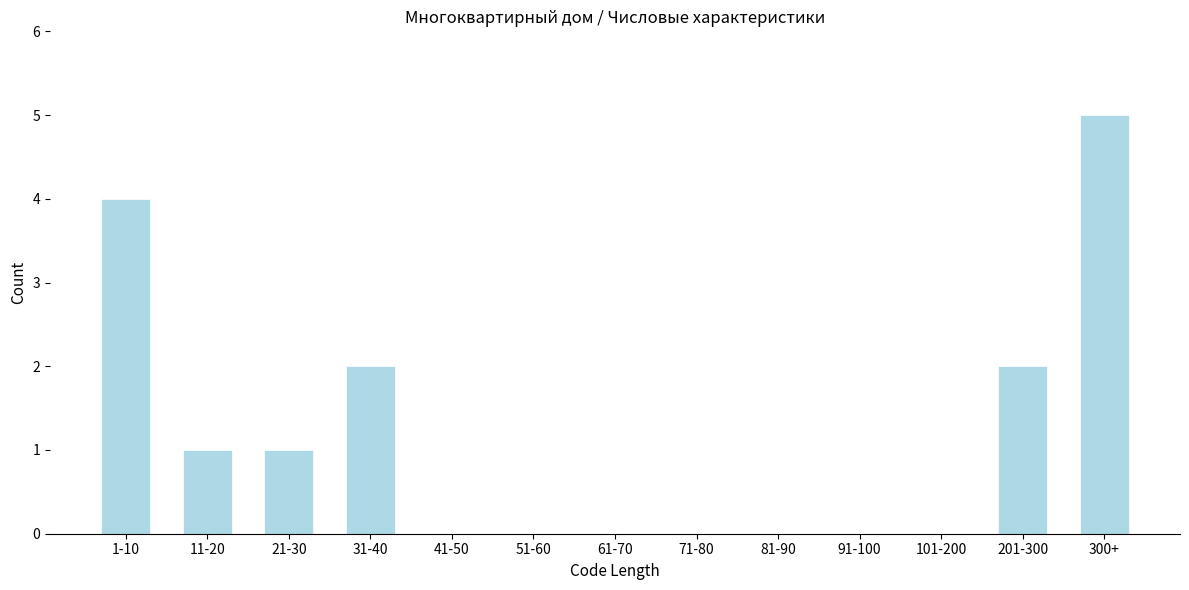

Reading left to right, extract all data points from this chart.

1-10=4	11-20=1	21-30=1	31-40=2	41-50=0	51-60=0	61-70=0	71-80=0	81-90=0	91-100=0	101-200=0	201-300=2	300+=5